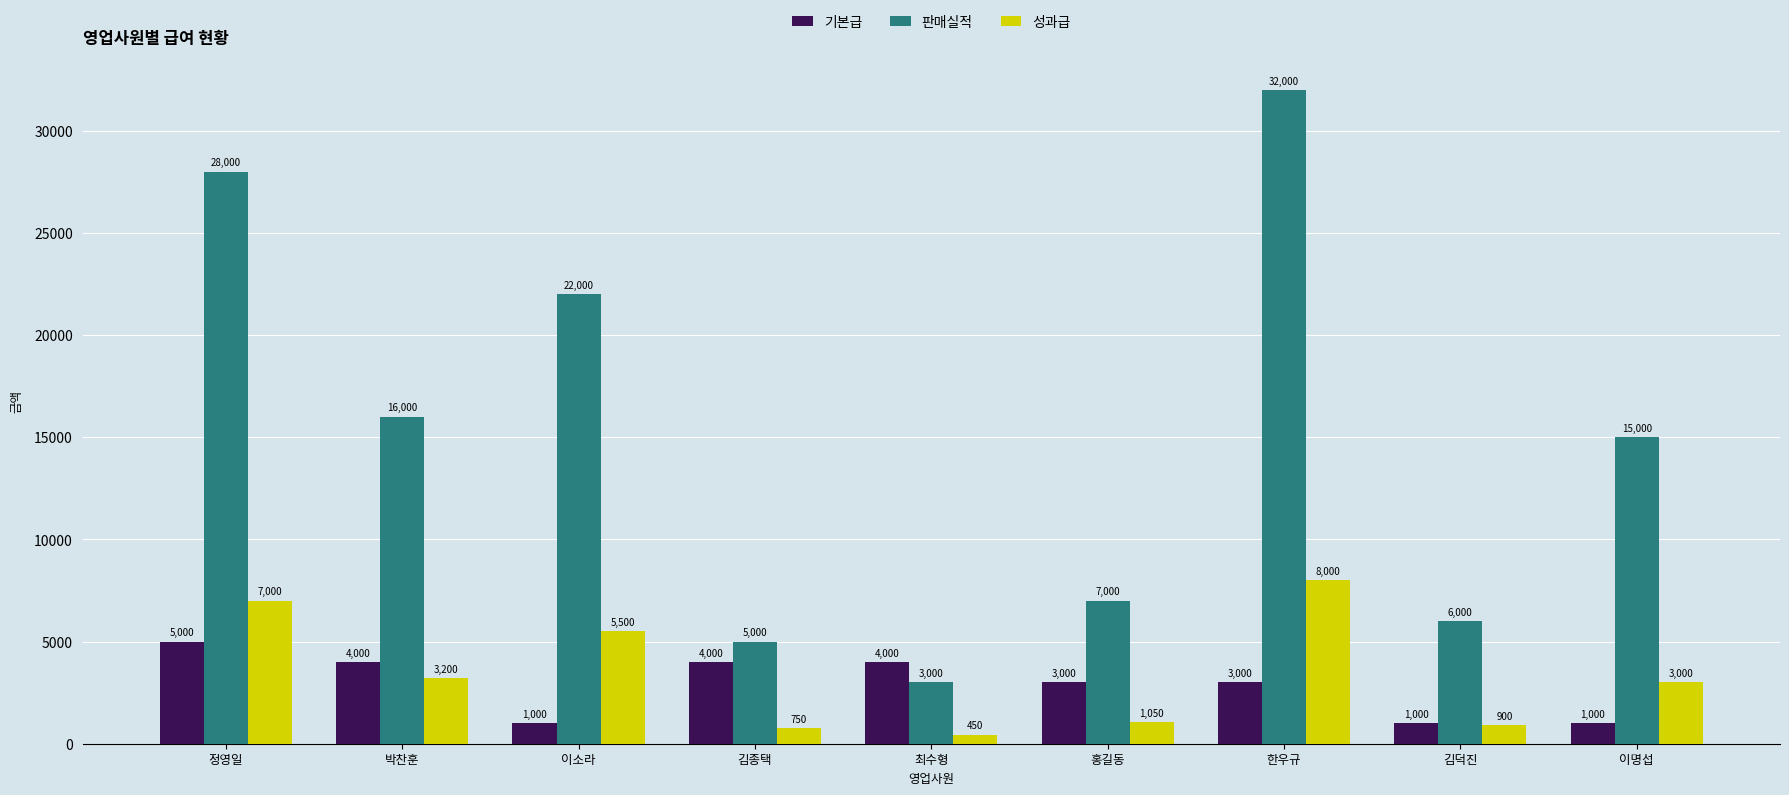

Between 이소라 and 최수형, which series saw the biggest shift?

판매실적